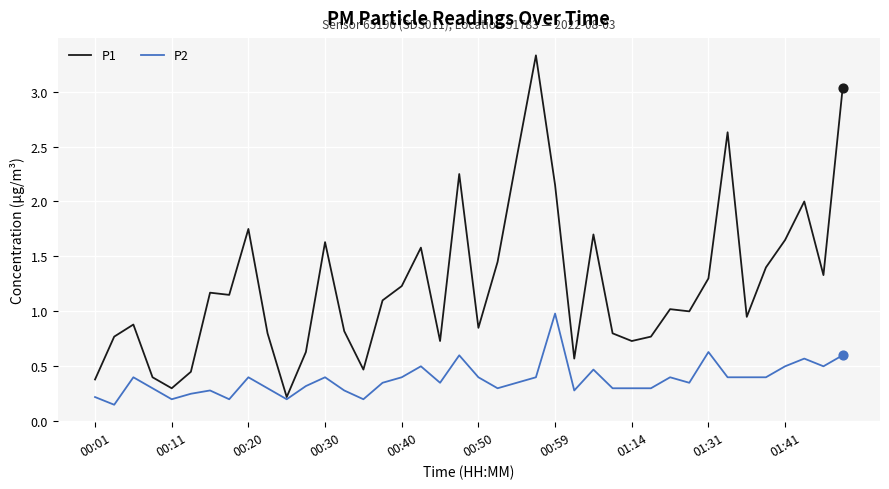

Which series has the largest total across all categories?

P1